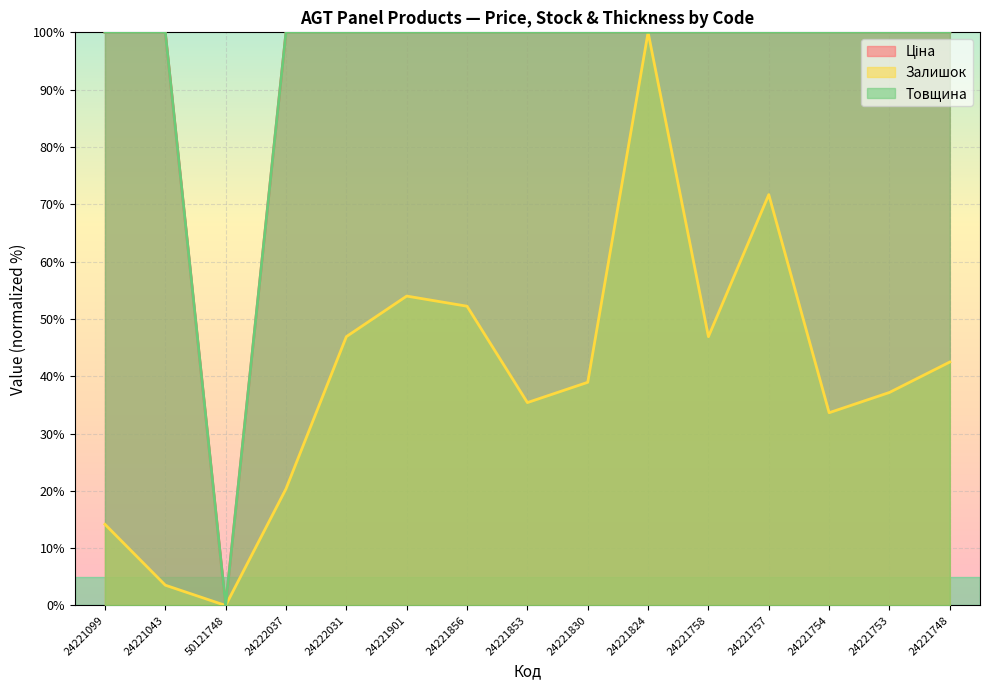

Where is the first local minimum for Ціна?

50121748